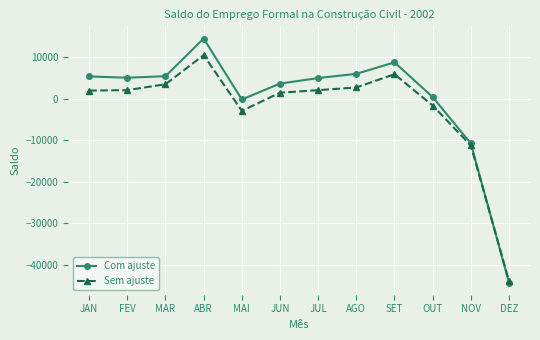

Count the number of categories in the chart.

12